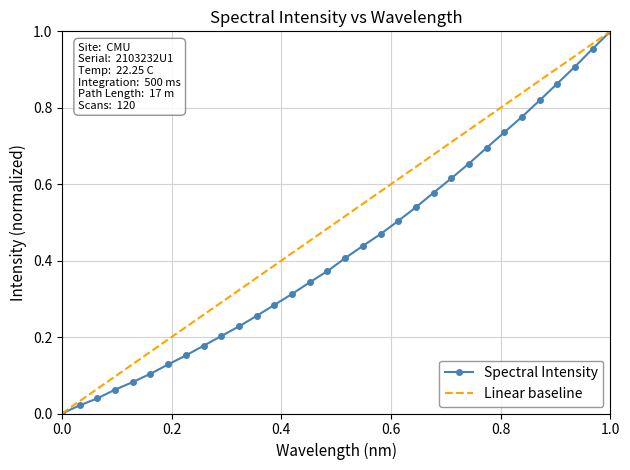

What is the maximum value shown in the chart?

1.0